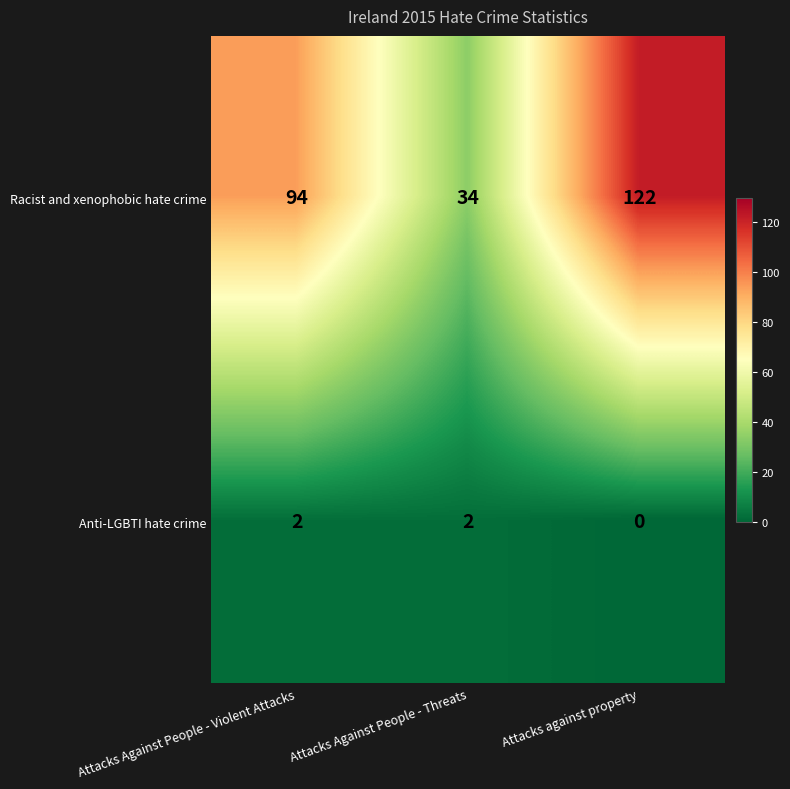

How many data points does each series have?

3